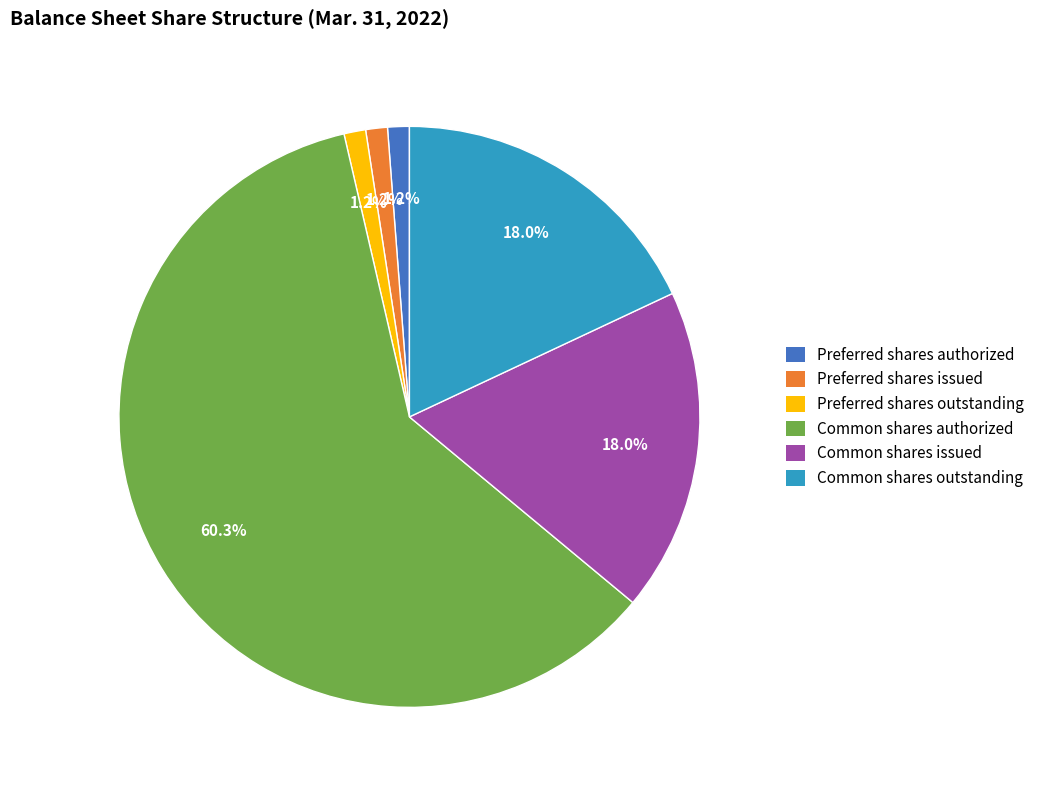

Which category accounts for the majority?

Common shares authorized